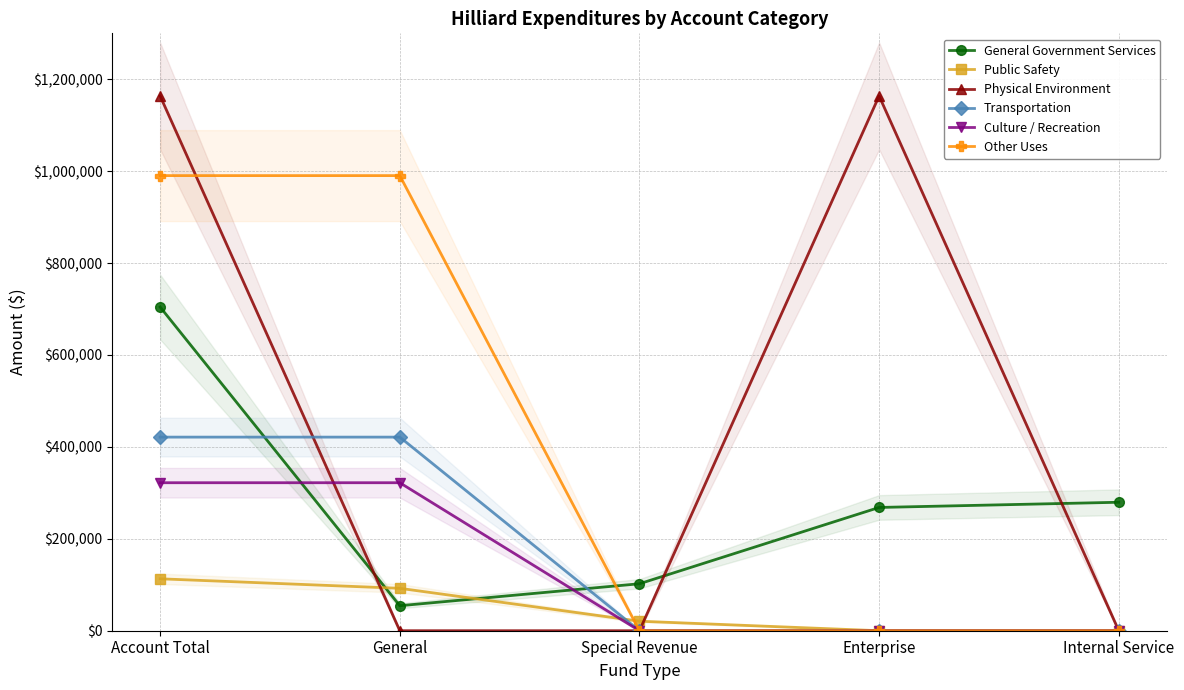

Which series has the largest range (max minus min)?

Physical Environment